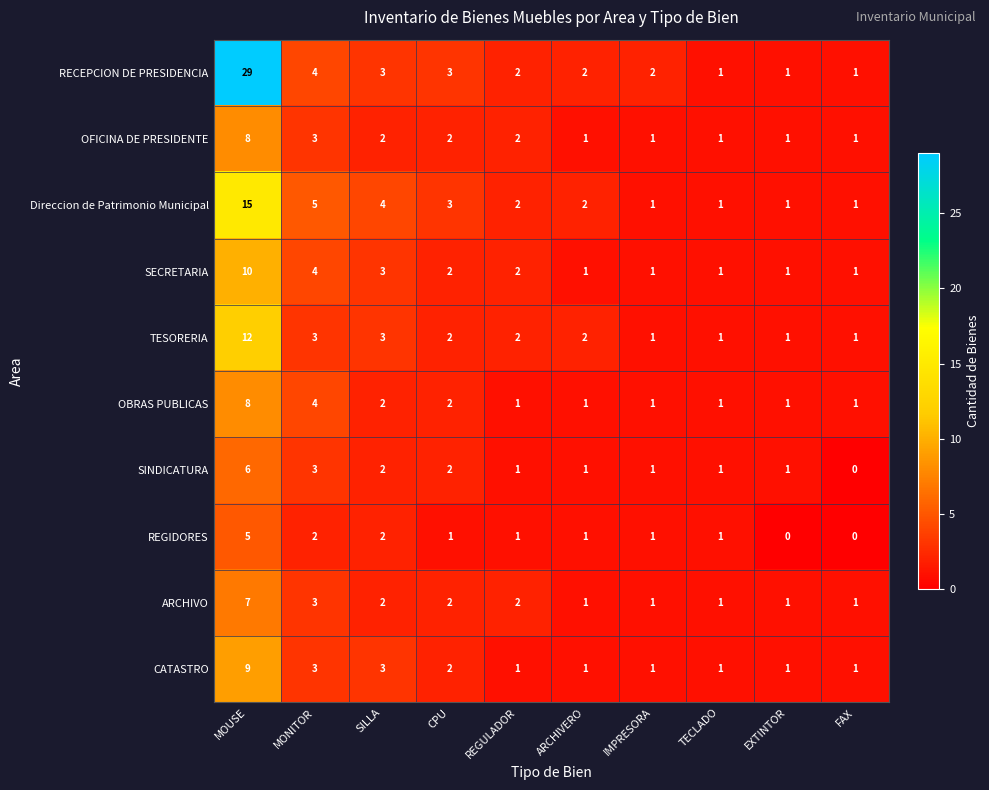

What is the difference between the maximum and minimum values in the RECEPCION DE PRESIDENCIA series?

28